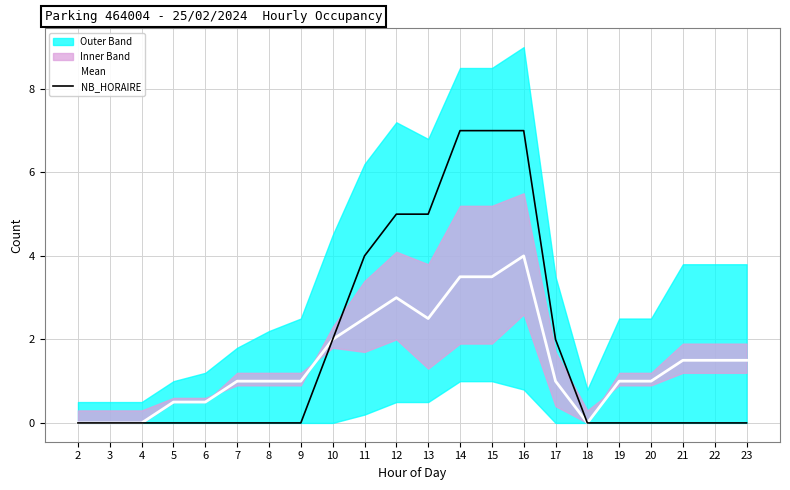

At which category does Mean reach its first local peak?

12